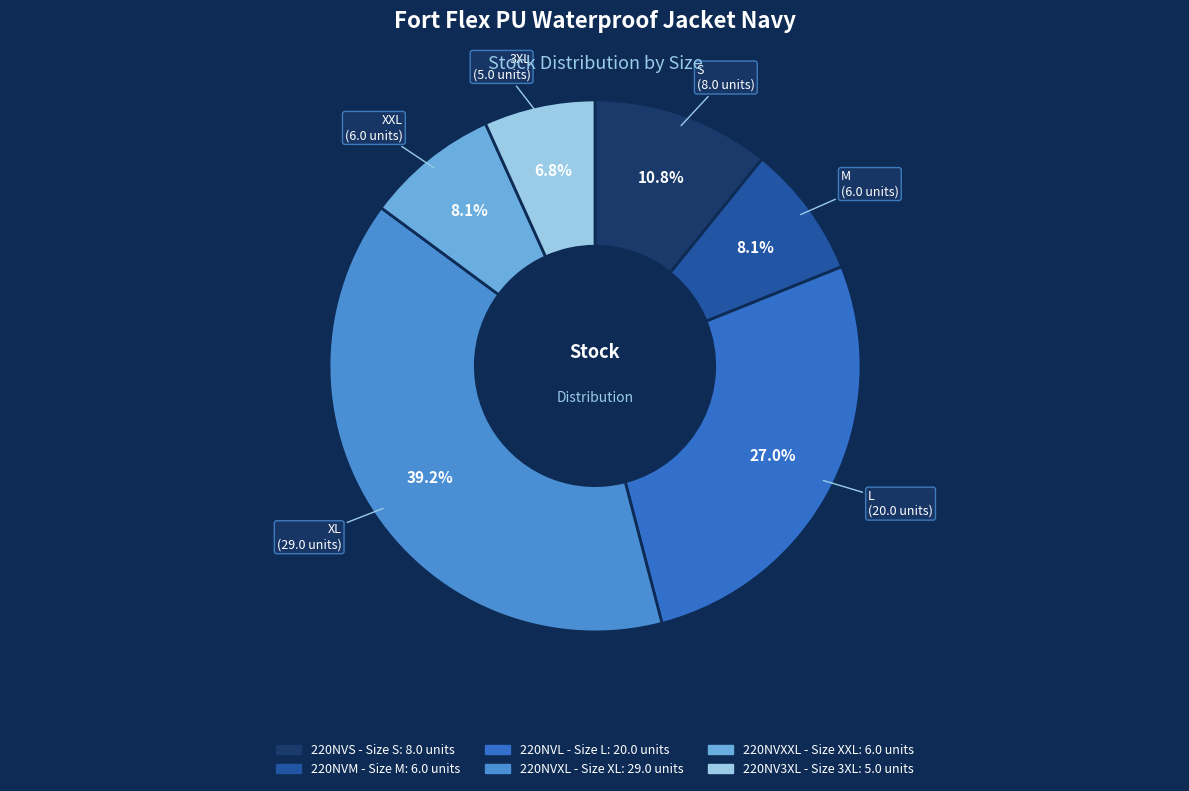

True or false: 220NVXL accounts for 53% of the total.

False